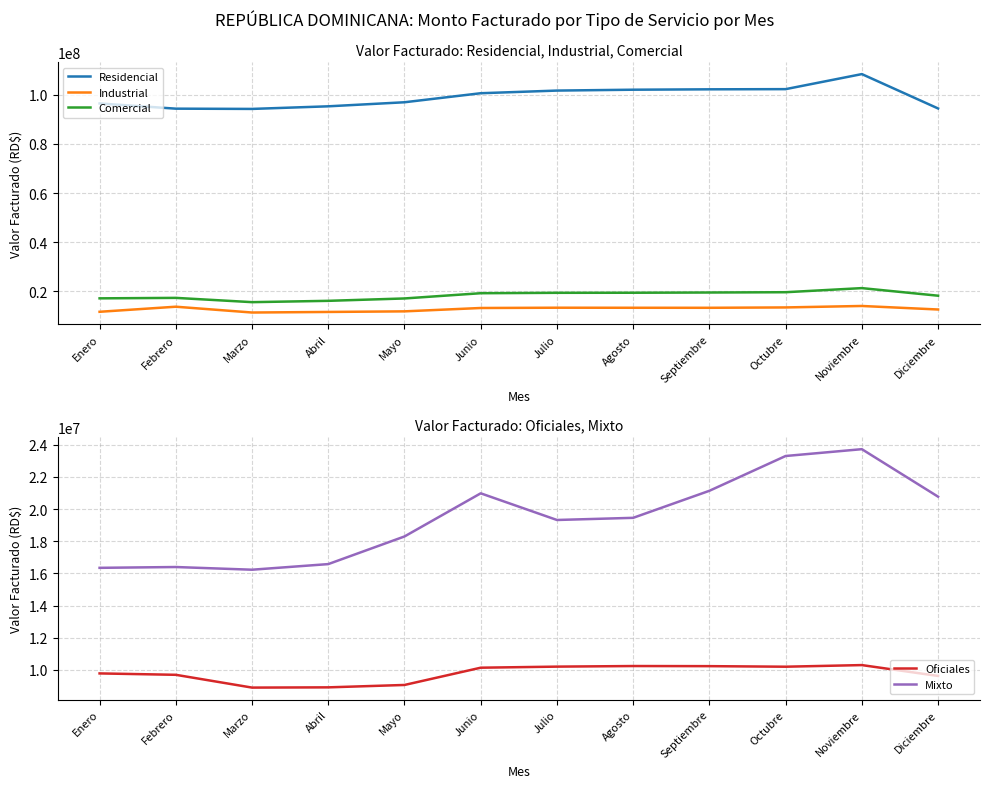

True or false: Mixto and Industrial cross at least once.

False